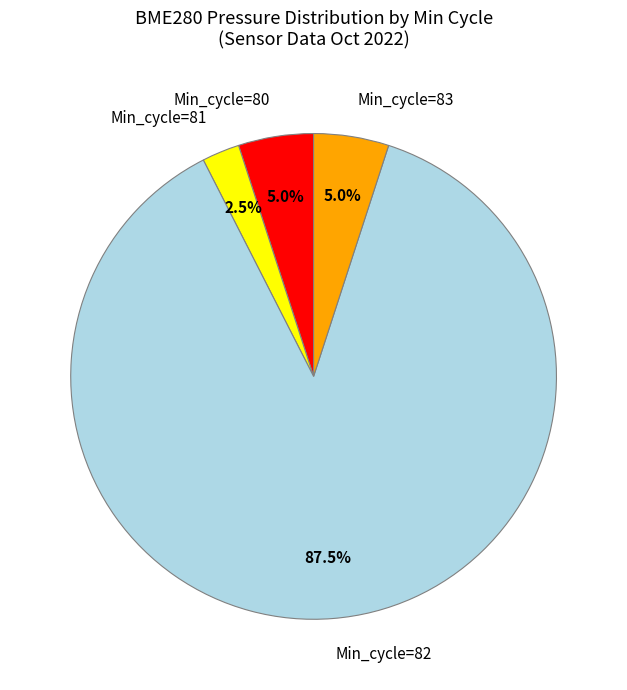

Is there a majority slice in this chart?

Yes